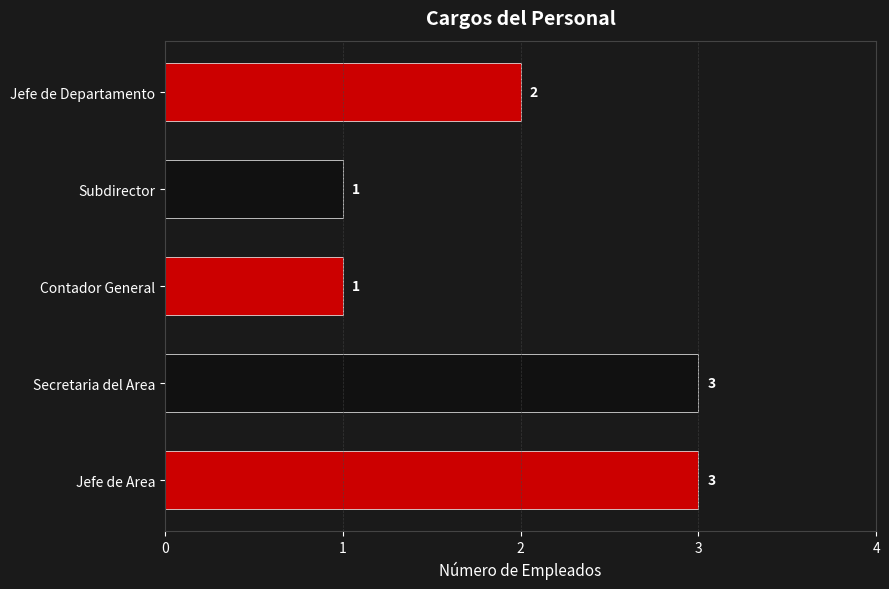

The value at Jefe de Departamento is 1. True or false?

False